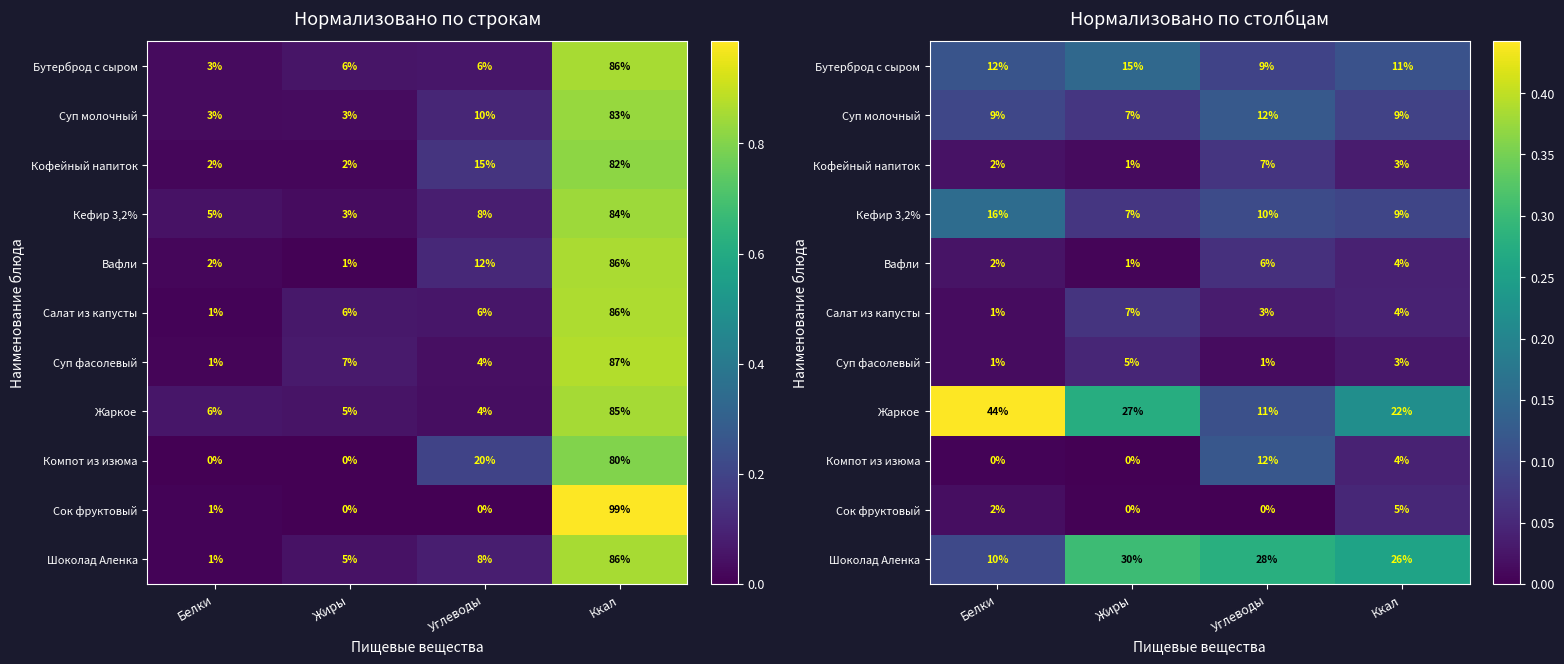

True or false: Бутерброд с сыром has a value of 0.1 at Углеводы.

True